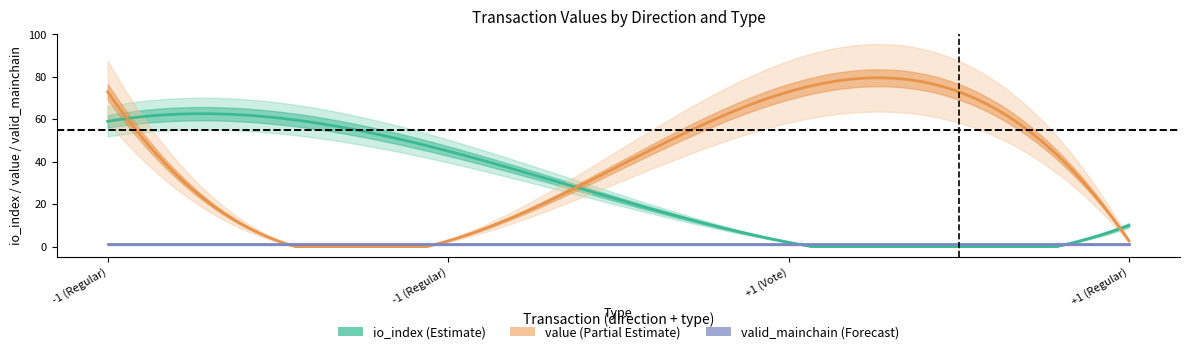

What is the spread (max minus min) of values at -1 (Regular)?

71.9